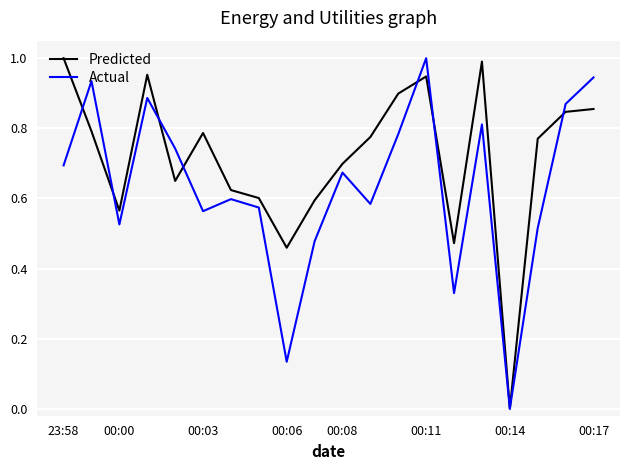

True or false: Actual and Predicted cross at least once.

True